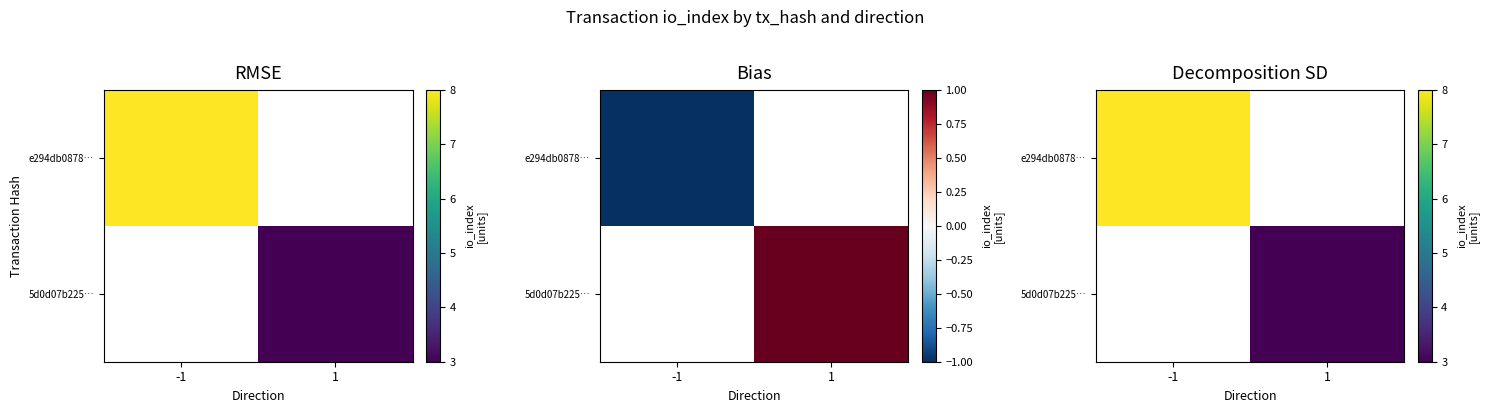

Which category has the highest value in the 5d0d07b225… series?

1